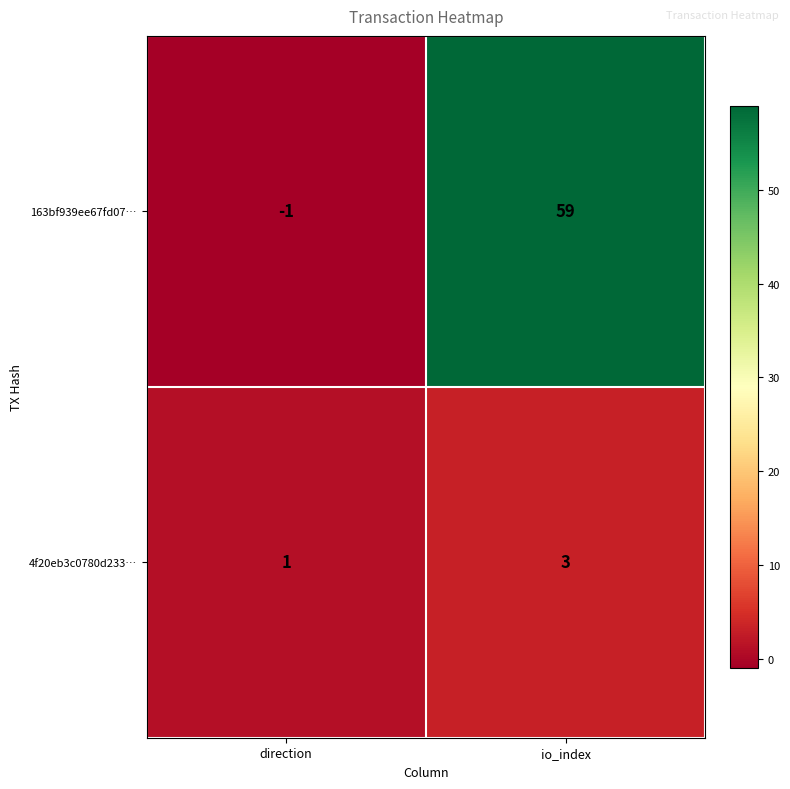

Which category has the lowest value across all series?

direction